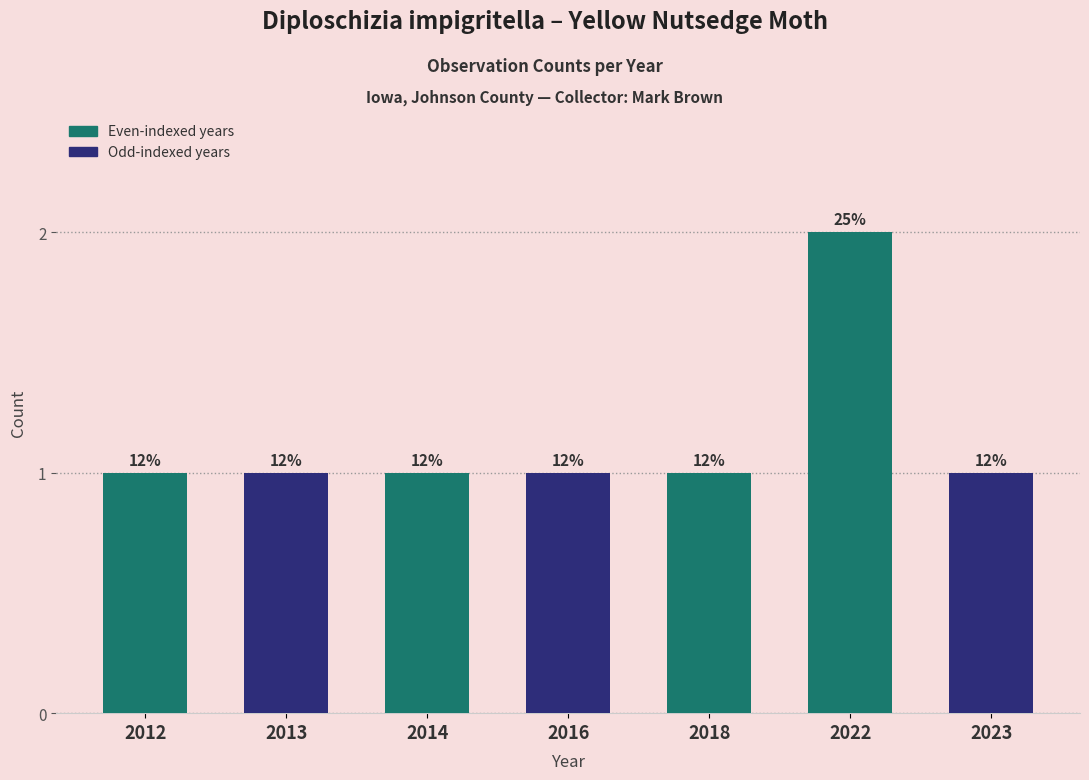

Which category has the lowest value across all series?

2012